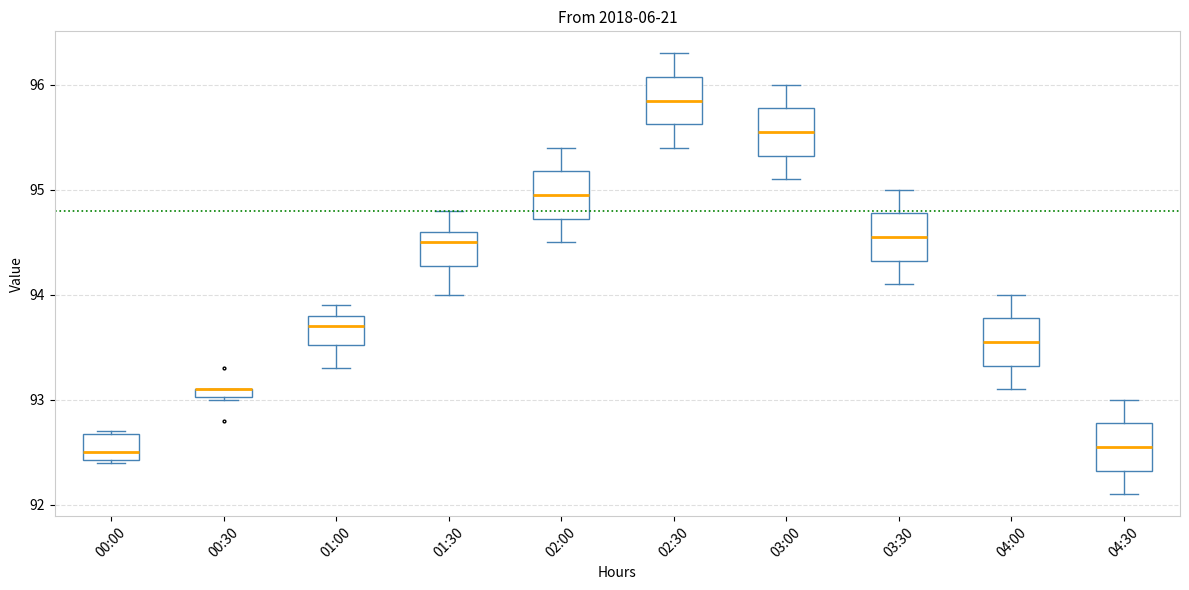

Where is the upper edge of the box for 00:00 on the y-axis? The values are not printed on the chart, so give them approximately, as read against the axis.

92.7